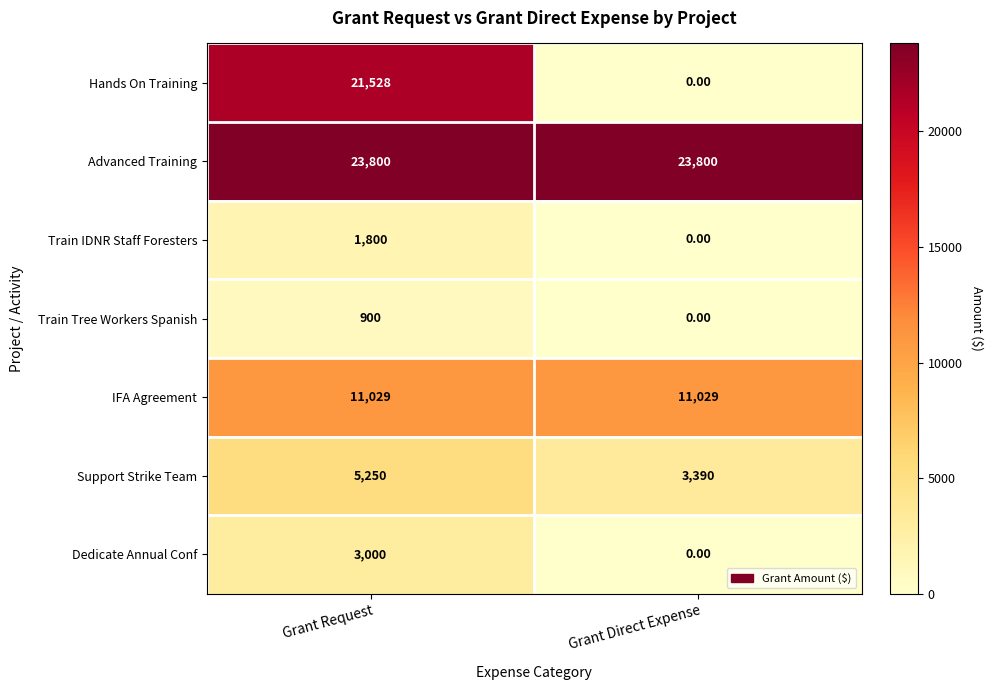

What is the total value across all series at Grant Request?

67307